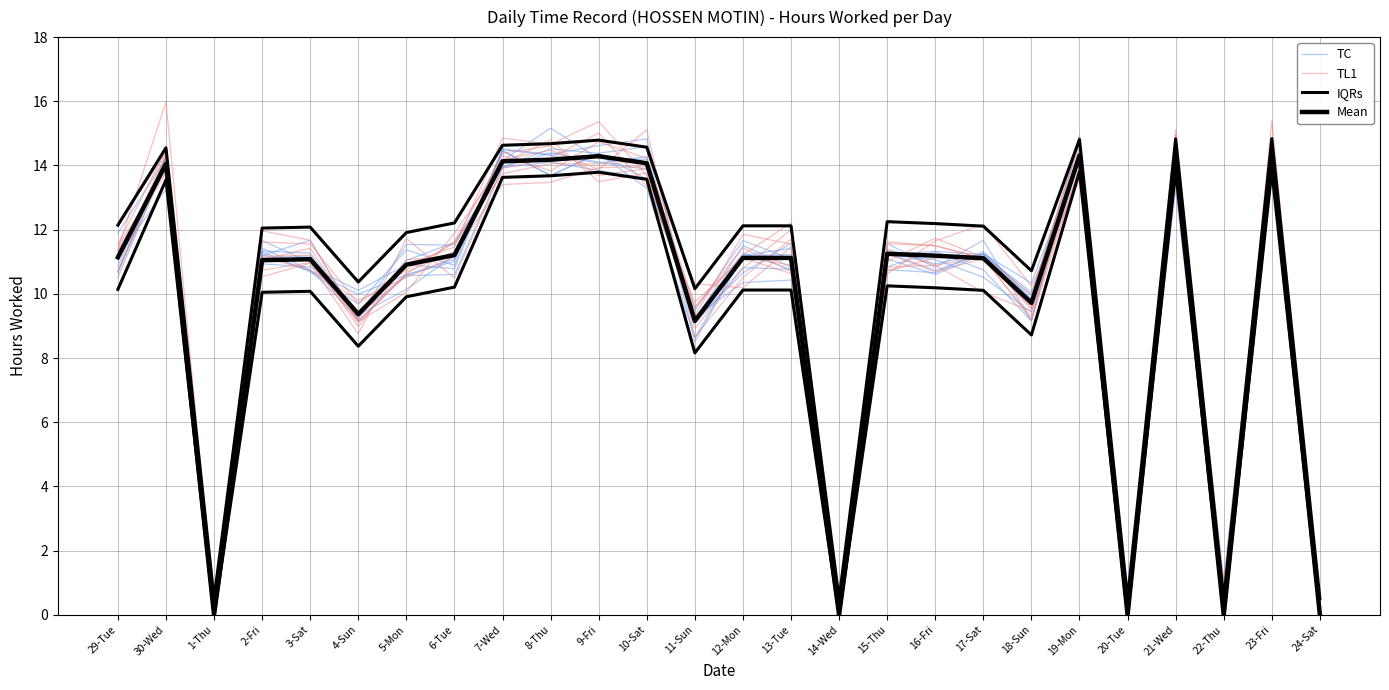

True or false: TC and Mean cross at least once.

True